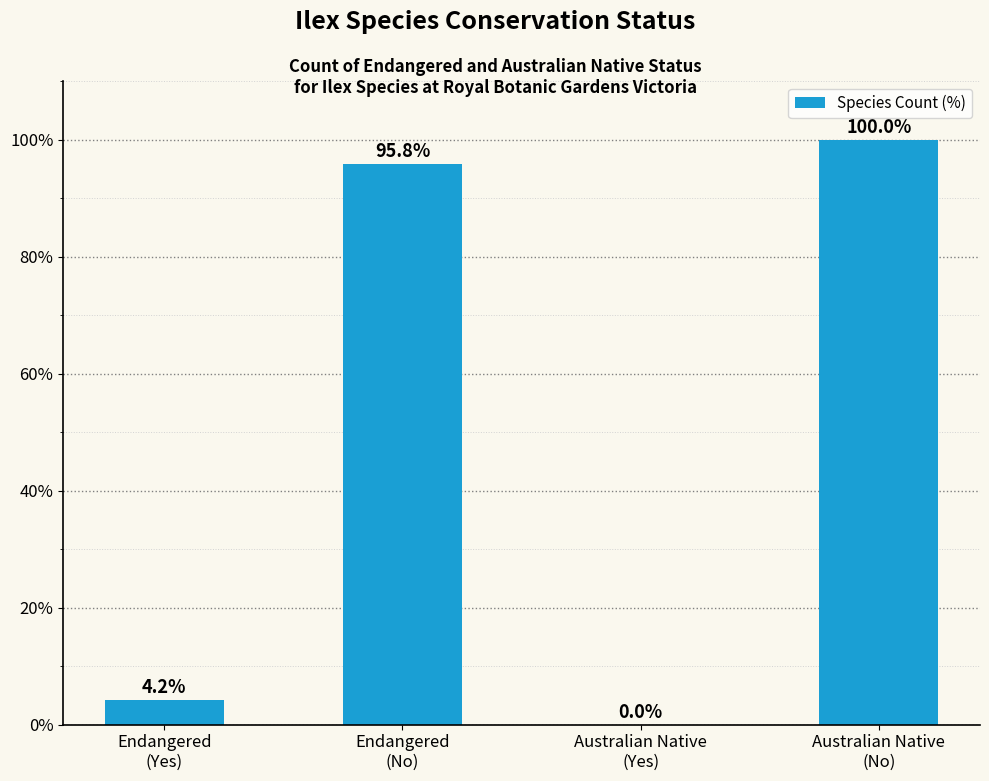

What is the average value?

50.0